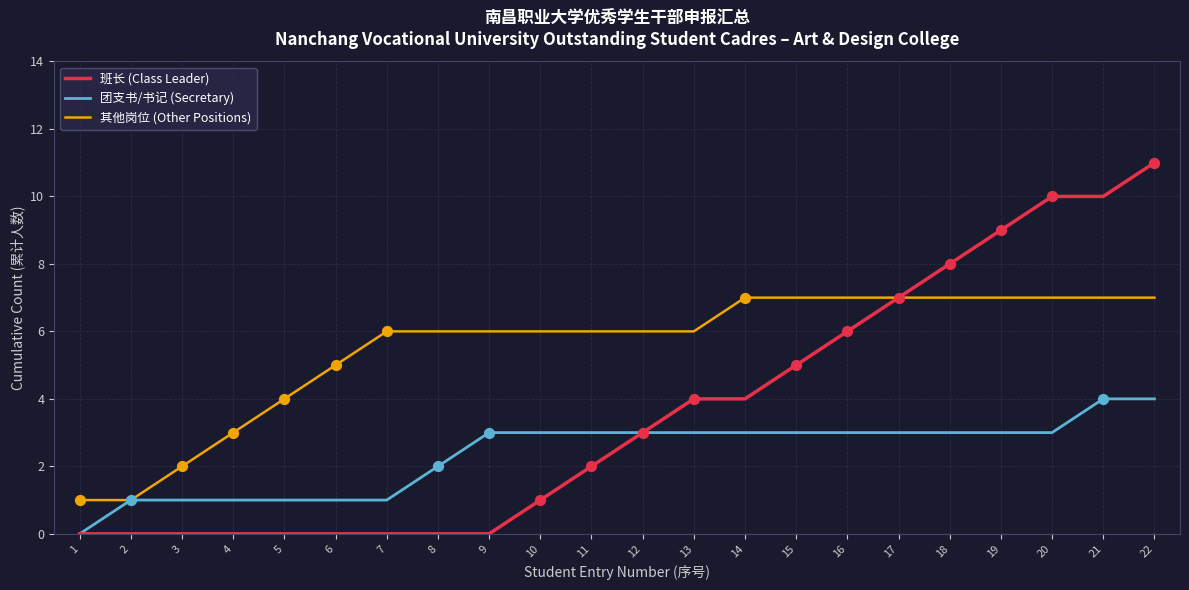

Which series has the largest range (max minus min)?

班长 (Class Leader)